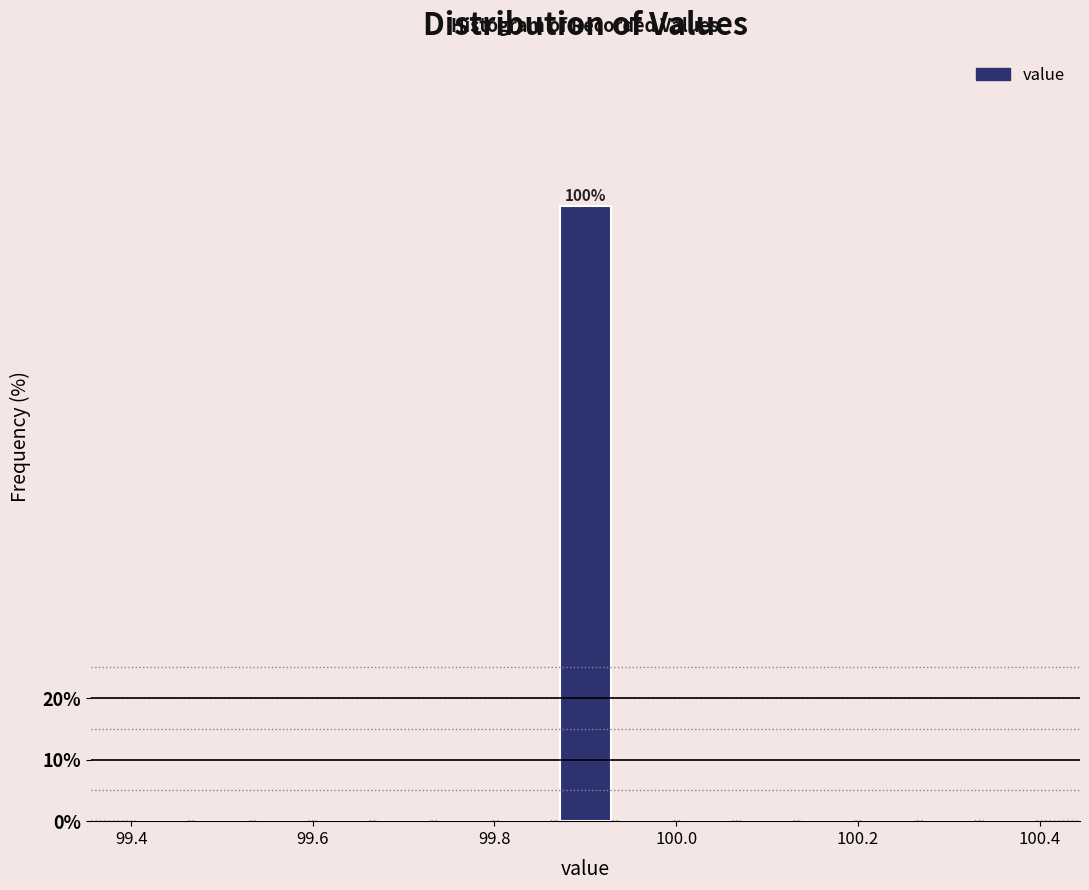

Around what value on the x-axis is the tallest bar? Give the approximate position of its centre, as read against the axis.

99.90